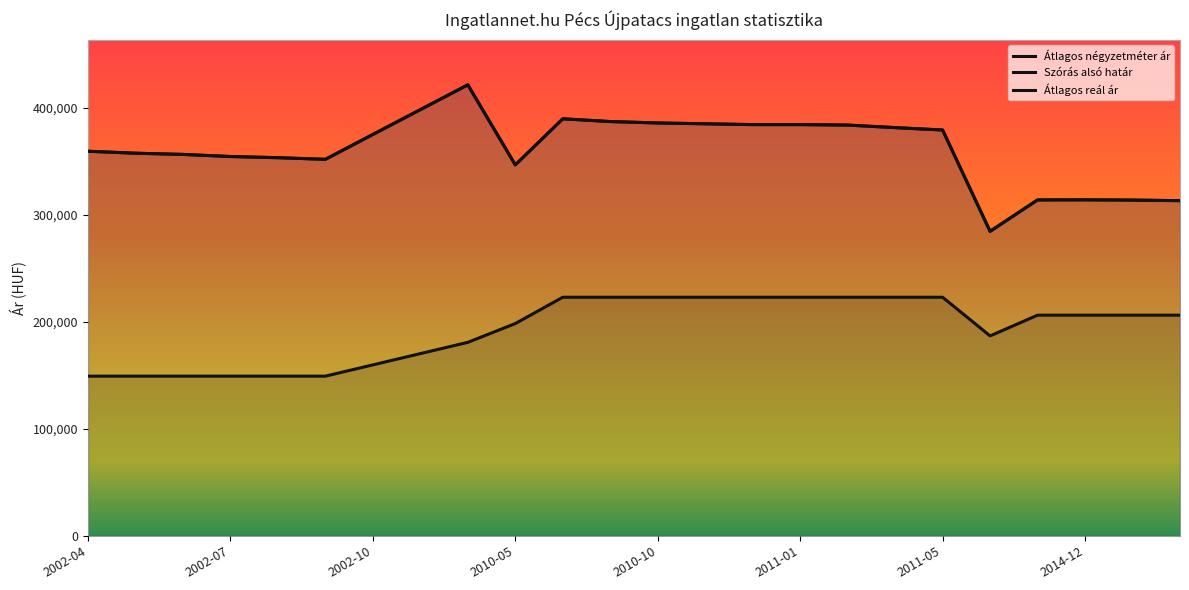

How many interior local valleys does the Szórás alsó határ series have?

3